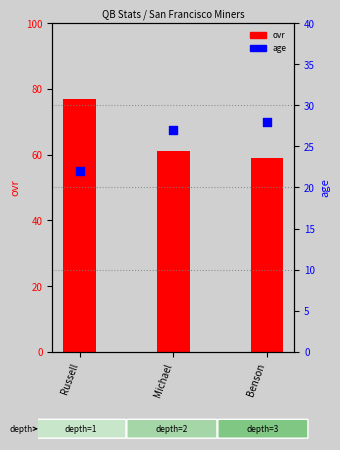

What is the total value across all series at Benson?

87